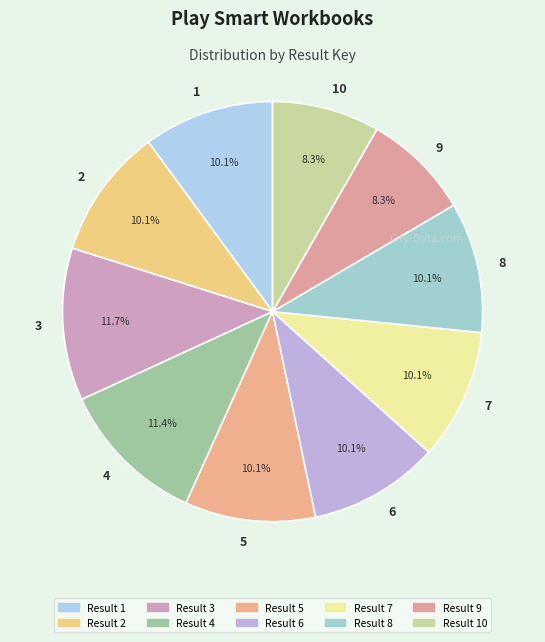

What is the ratio of the value at 1 to the value at 3?

0.9